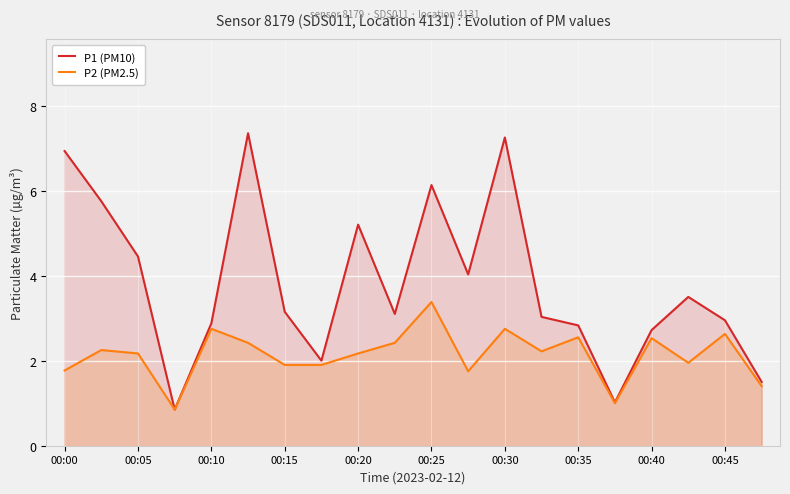

At which category is the sum across all series the highest?

00:30